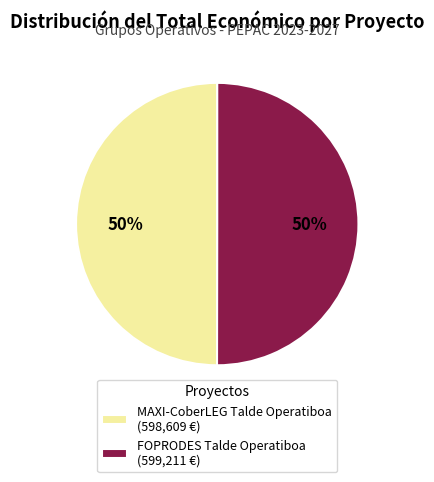

Do MAXI-CoberLEG Talde Operatiboa and FOPRODES Talde Operatiboa together represent more than half of the pie?

Yes